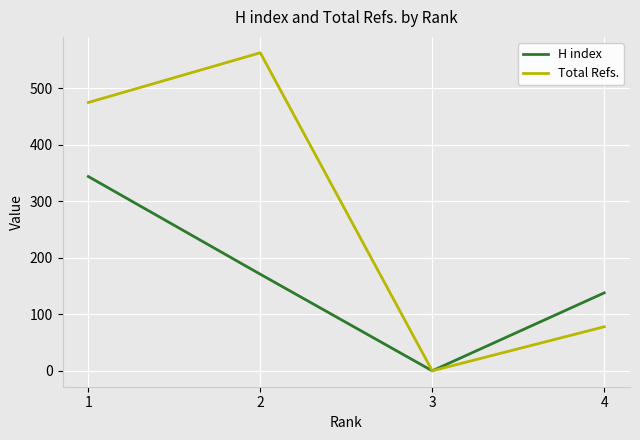

How many categories are shown in the chart?

4